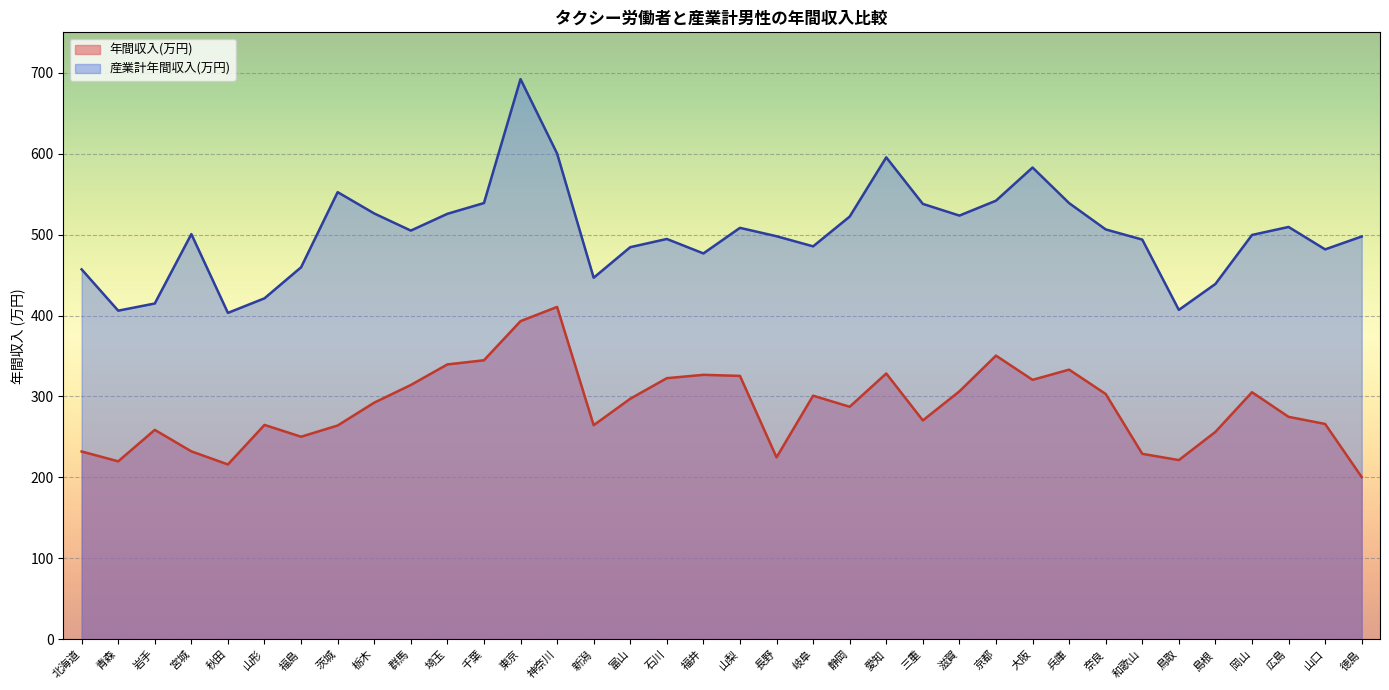

What is the sum of the 年間収入(万円) values at 群馬 and 神奈川?

724.8